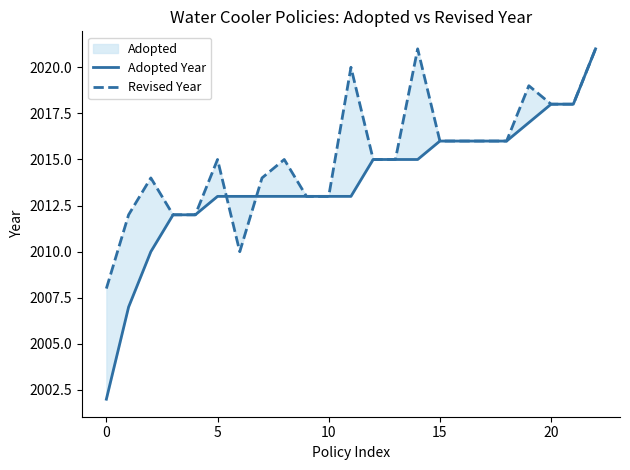

What is the spread (max minus min) of values at 11?

7